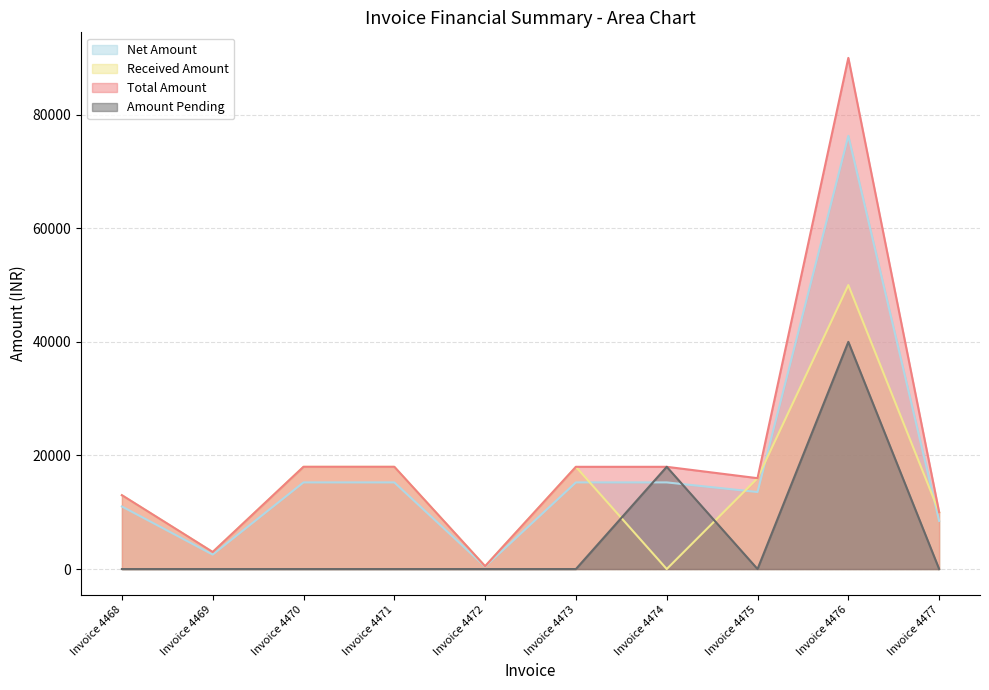

What is the sum of all Amount Pending values?

58000.0